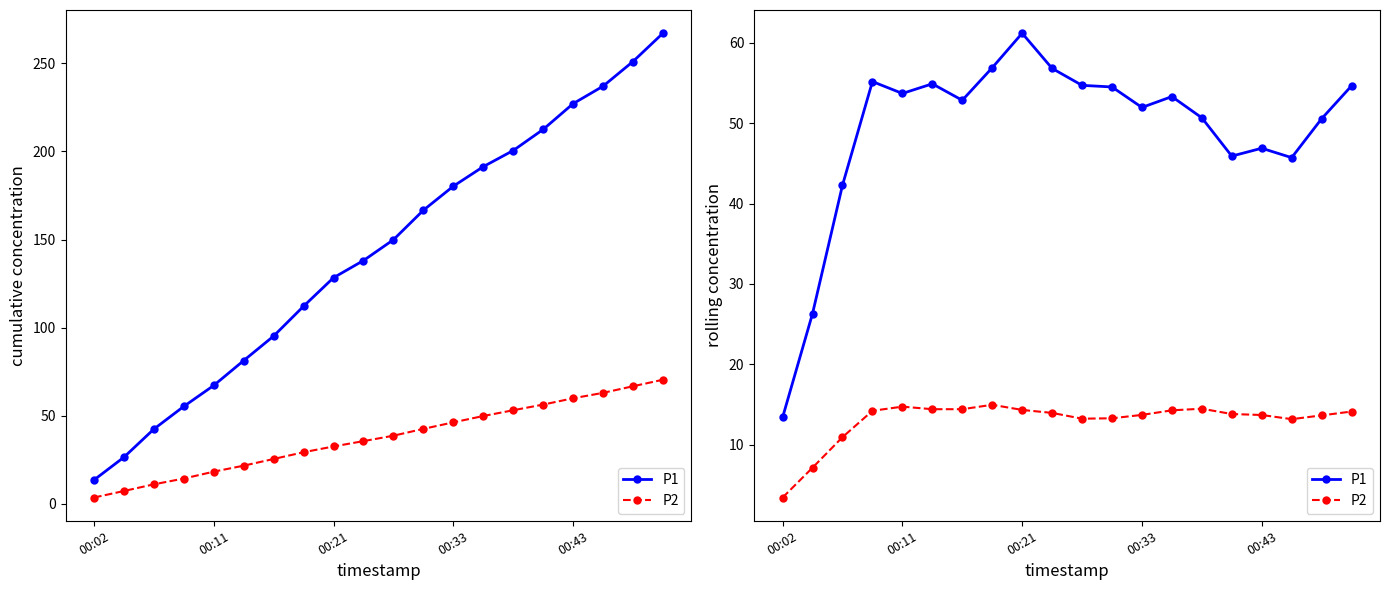

The P2 series shows 6.5 at 9. True or false?

False